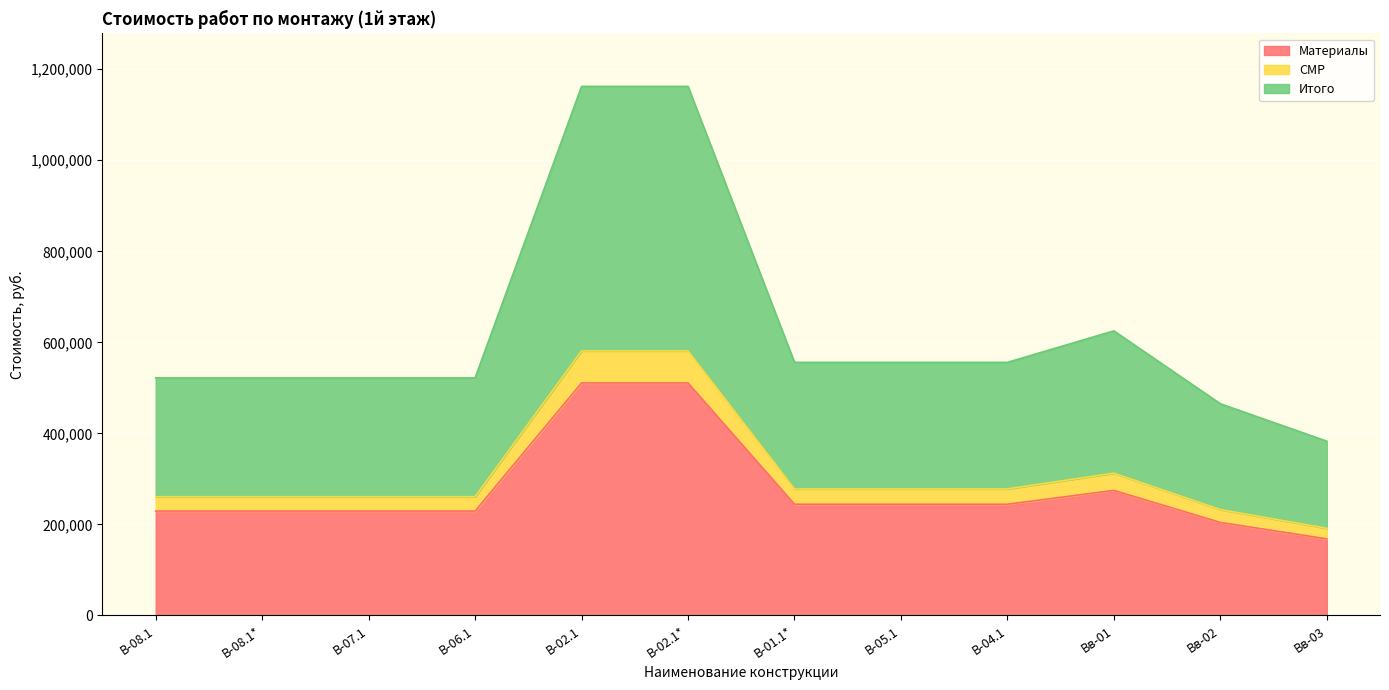

True or false: СМР has a value of 266018.0 at В-02.1.

False